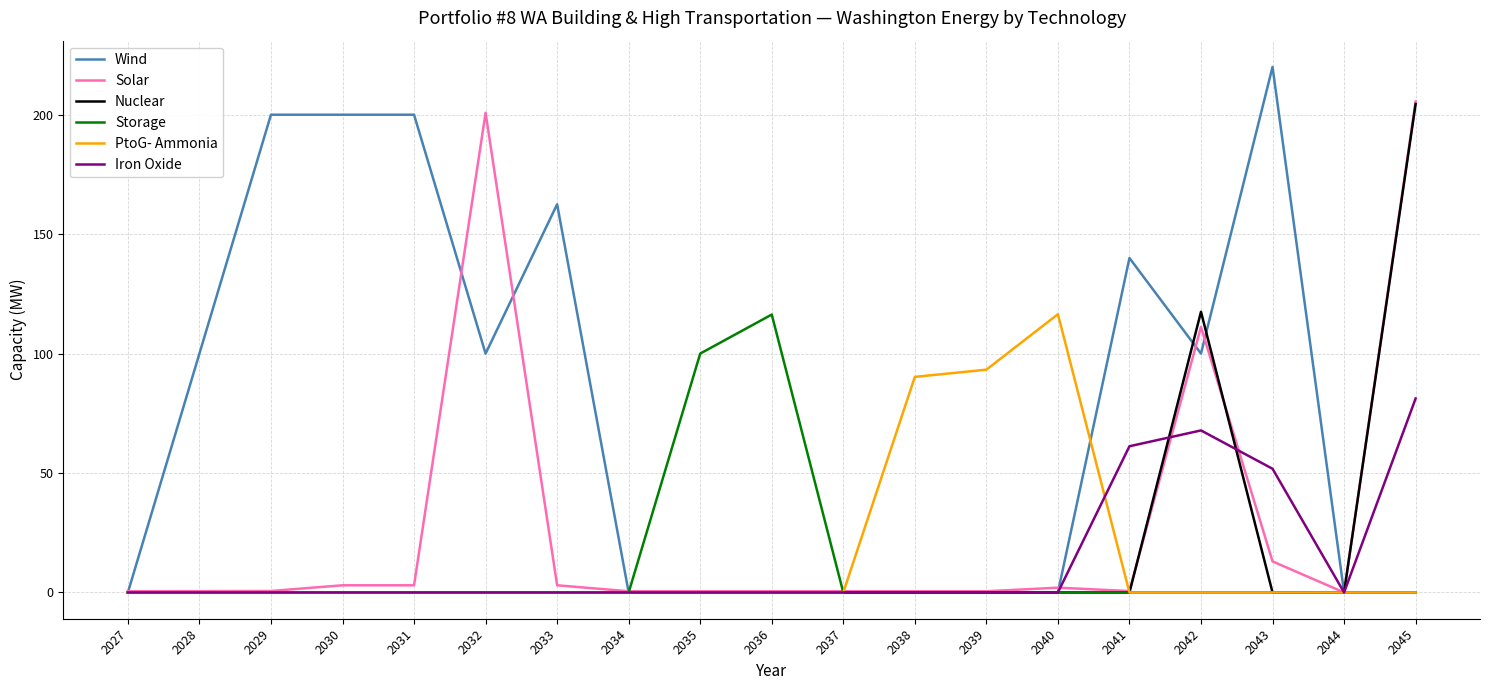

At which label does Nuclear reach its peak?

2045